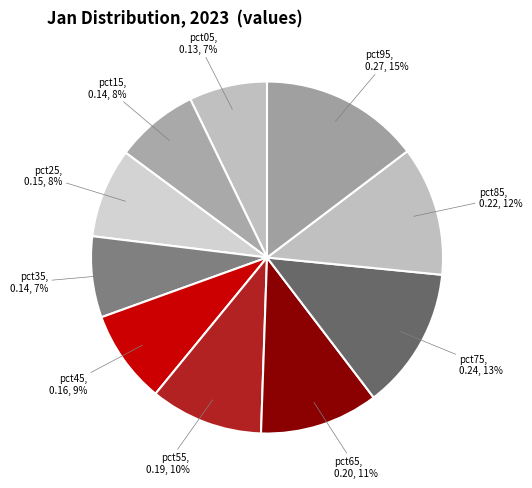

What percentage is the pct95 slice, to the nearest percent?

15%